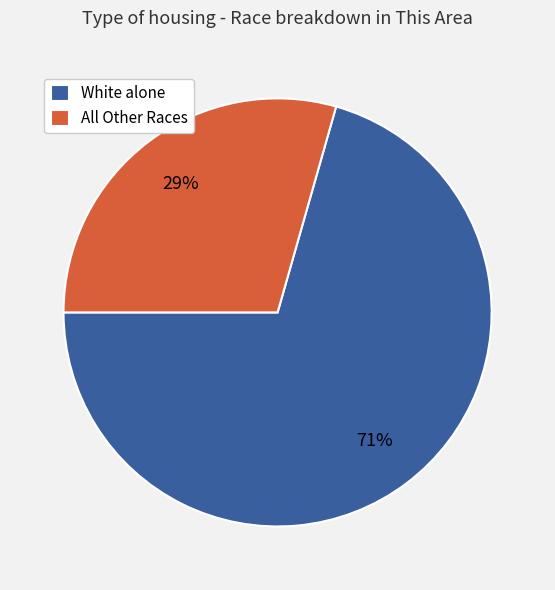

To the nearest percent, what is the combined percentage of All Other Races and White alone?

100%